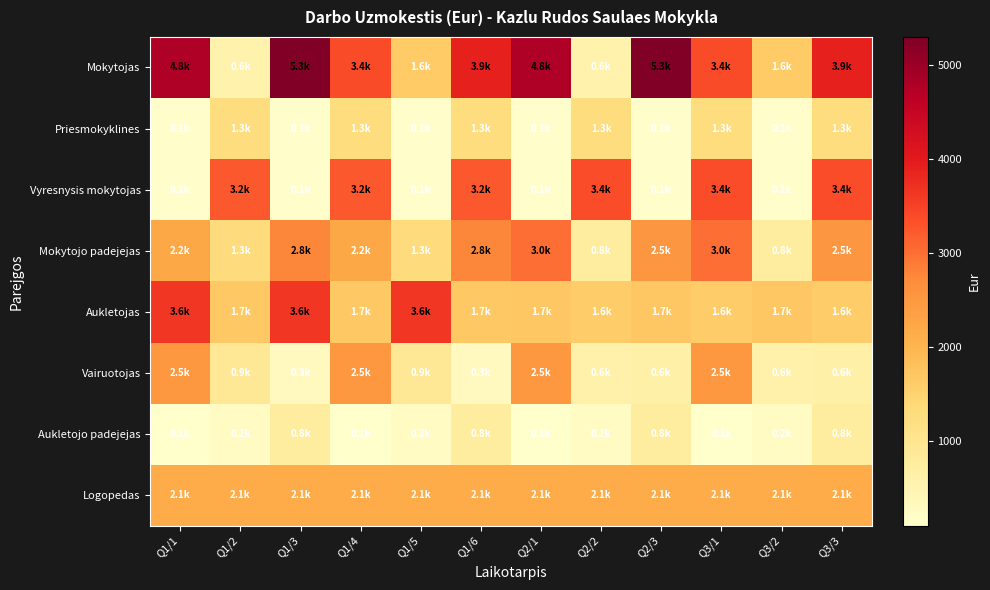

How many series are shown in this chart?

8